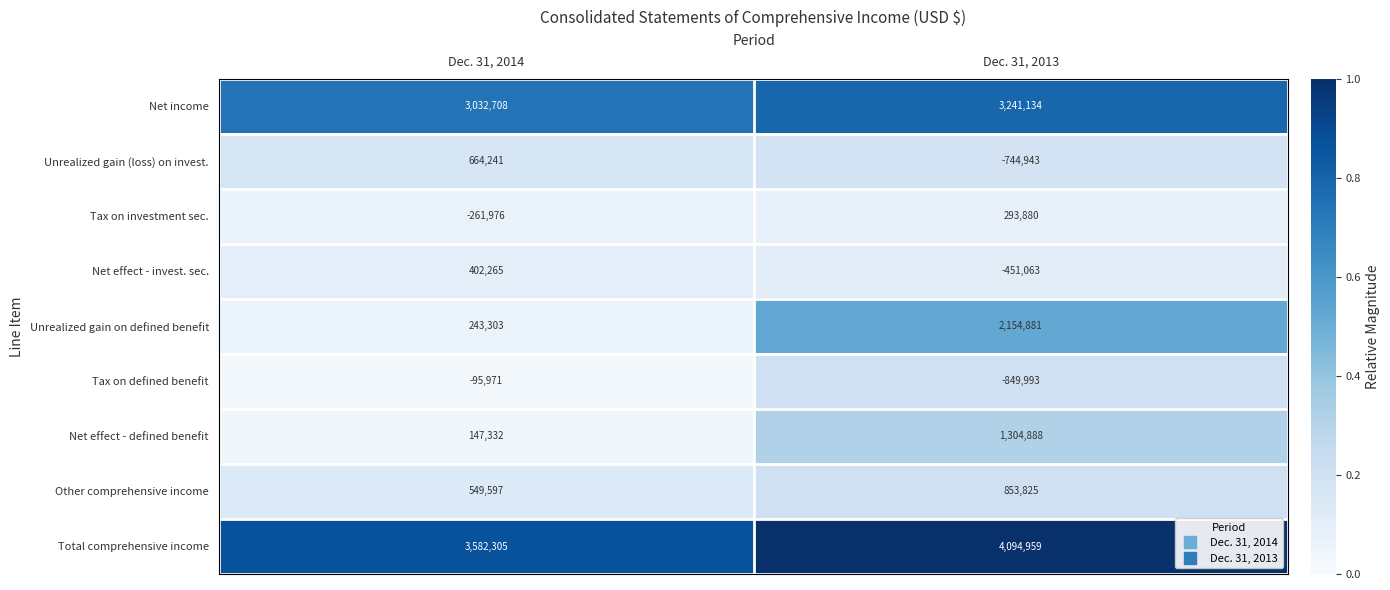

List the labels in order of Tax on investment sec. value, smallest first.

Dec. 31, 2014, Dec. 31, 2013